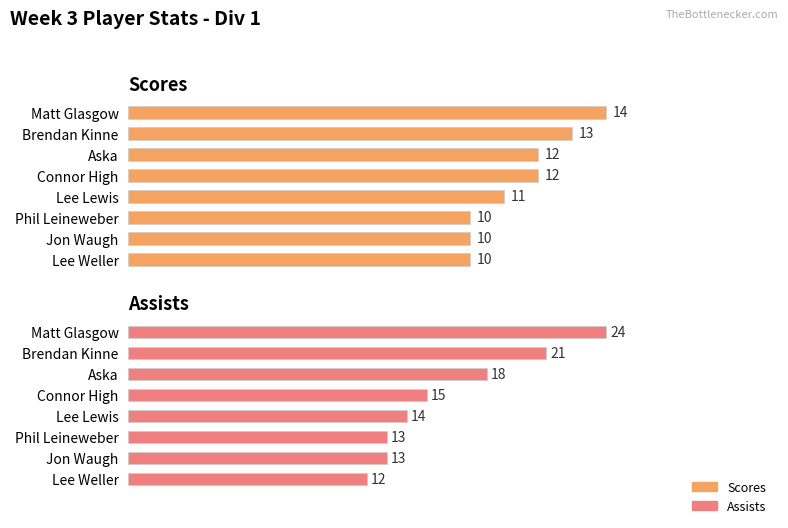

What is the difference between the Assists values at Phil Leineweber and Lee Weller?

1